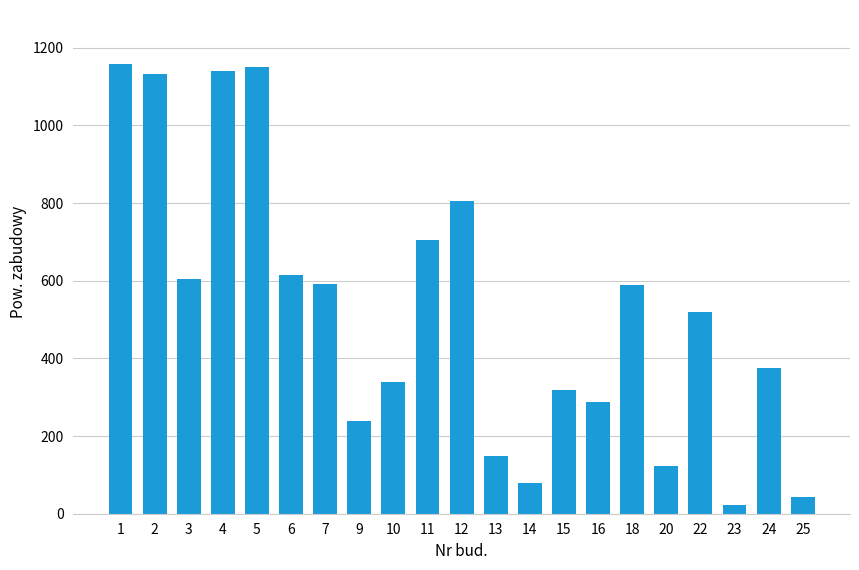

What is the difference between the maximum and minimum values?

1135